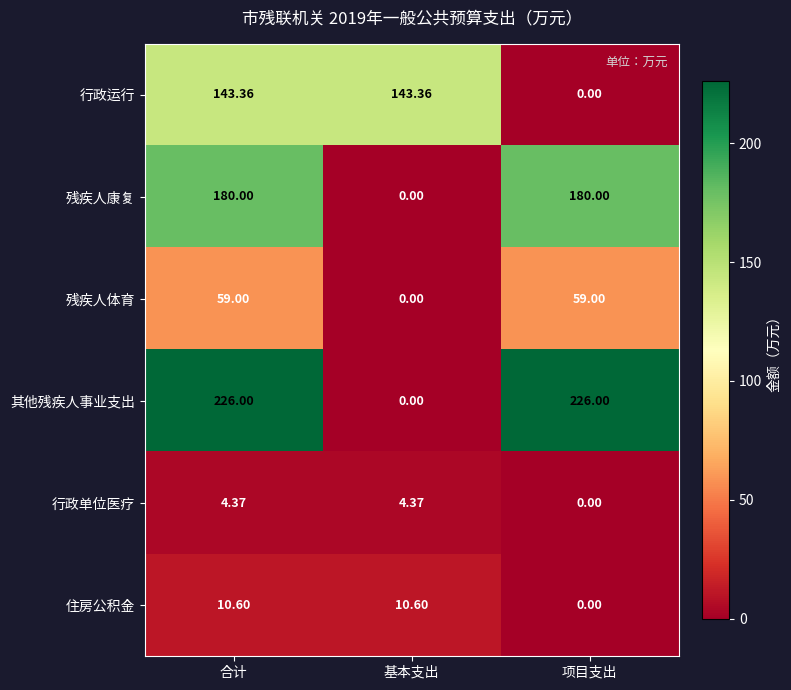

Between 基本支出 and 项目支出, which series saw the biggest shift?

其他残疾人事业支出